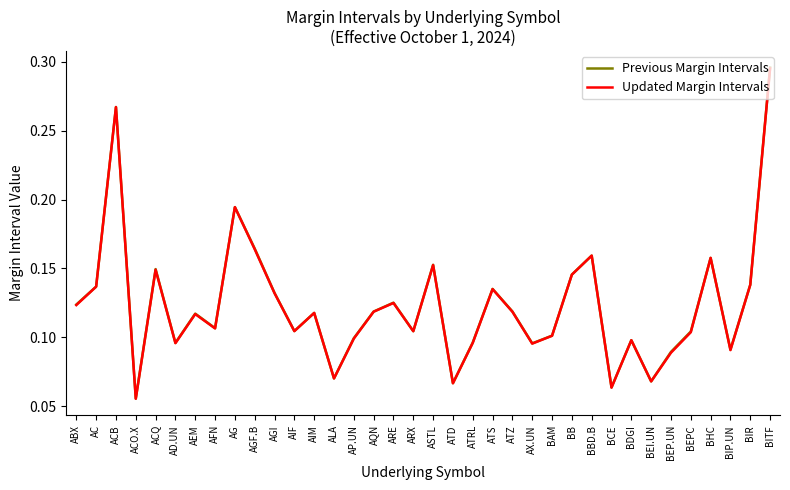

True or false: Previous Margin Intervals has more than 2 points higher than both neighbors.

True